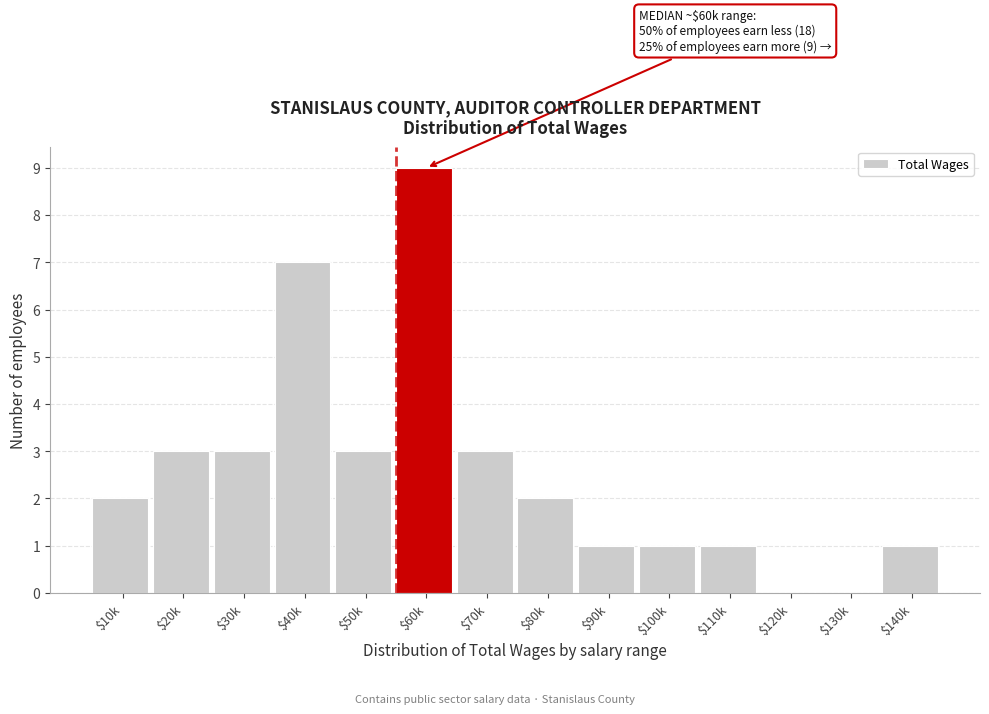

At which category does the chart reach its peak across all series?

$60k